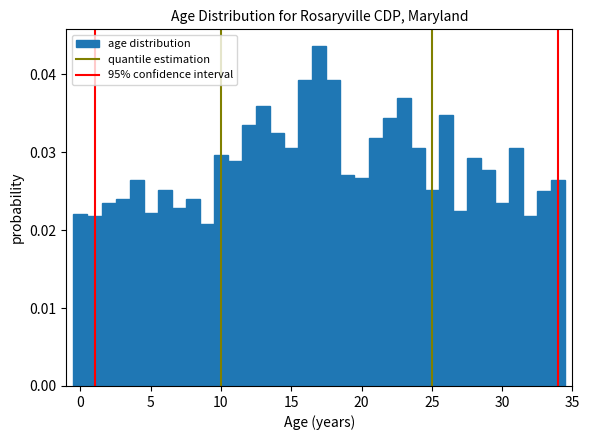

Read against the x-axis, roughly where is the centre of the tallest bar?

17.0